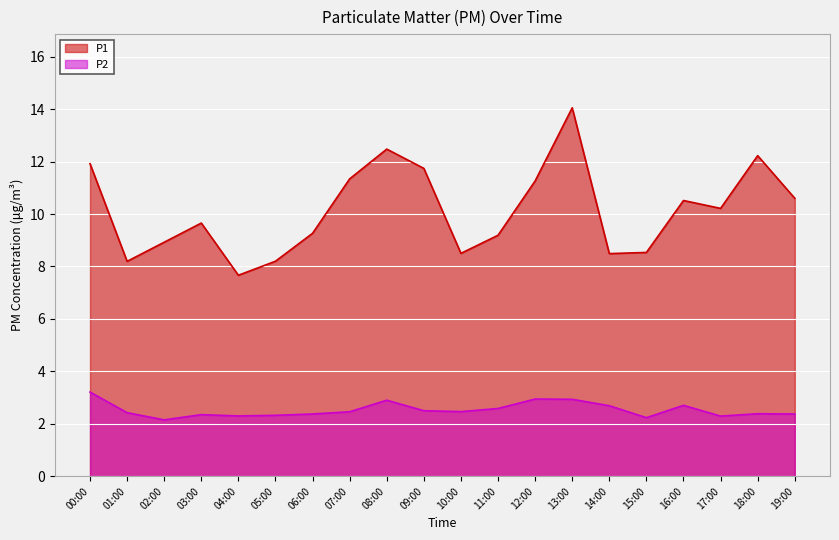

At which label does P1 reach its peak?

13:00